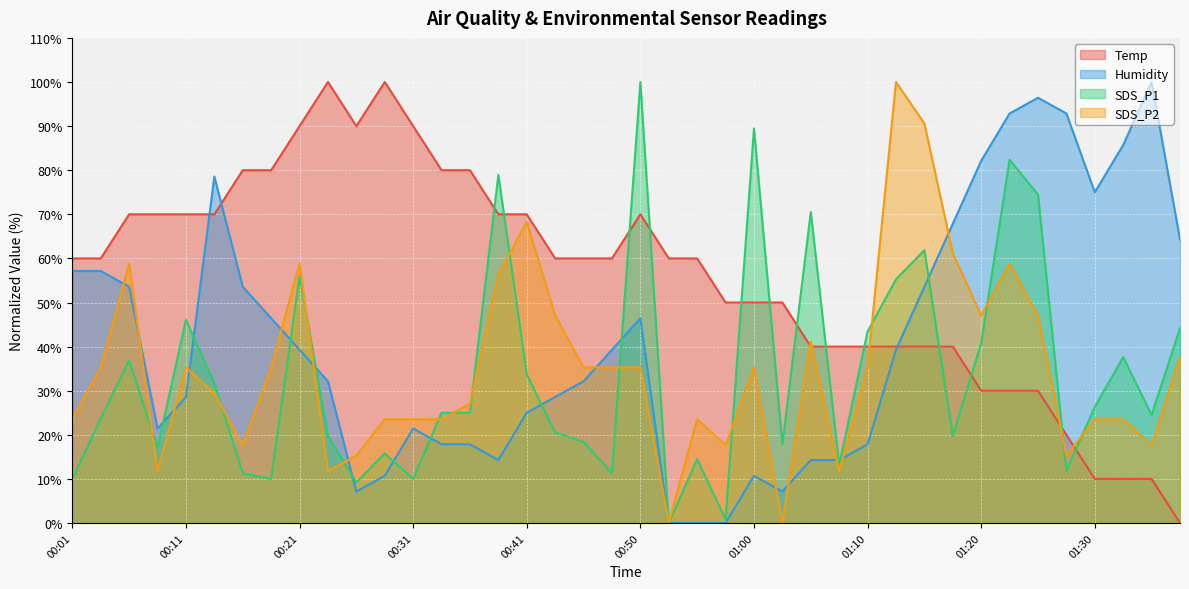

Rank the series by their maximum value, from highest to lowest.

Temp, Humidity, SDS_P1, SDS_P2